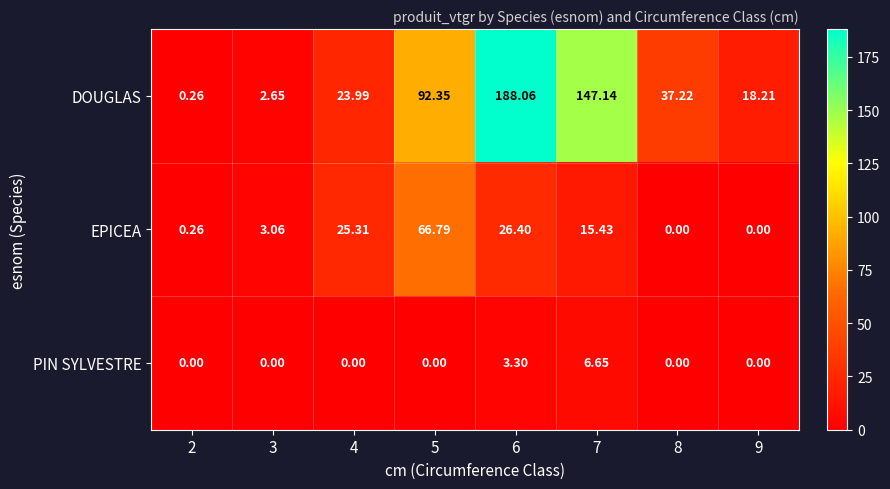

At which category is the sum across all series the highest?

6